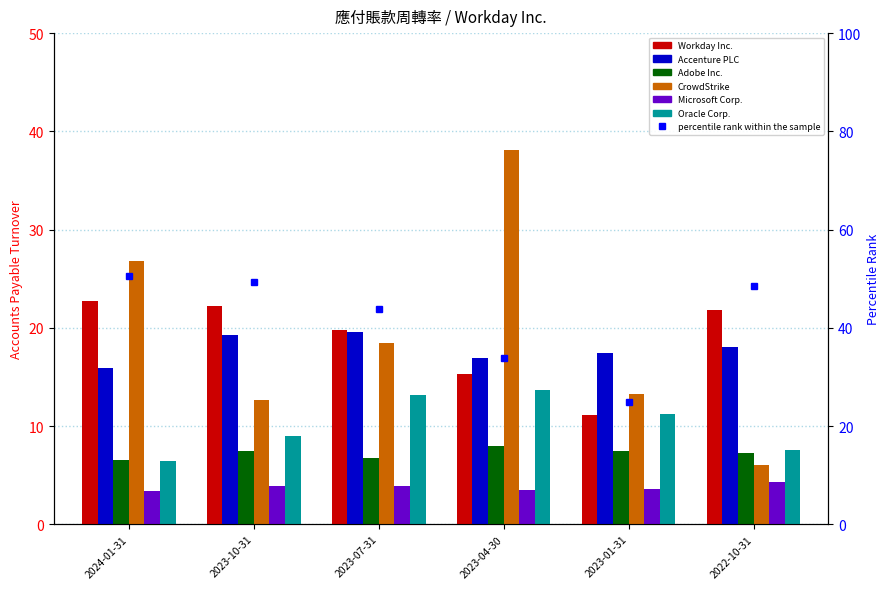

What is the label of the 3rd bar from the right?

2023-04-30